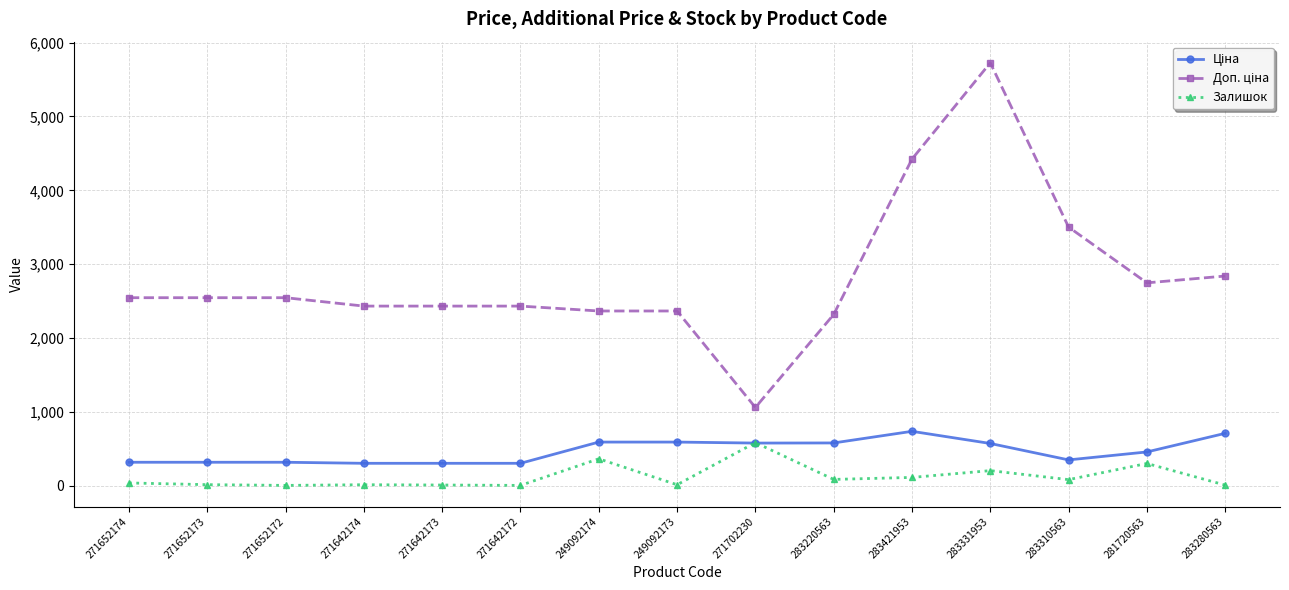

At which category is the sum across all series the highest?

283331953